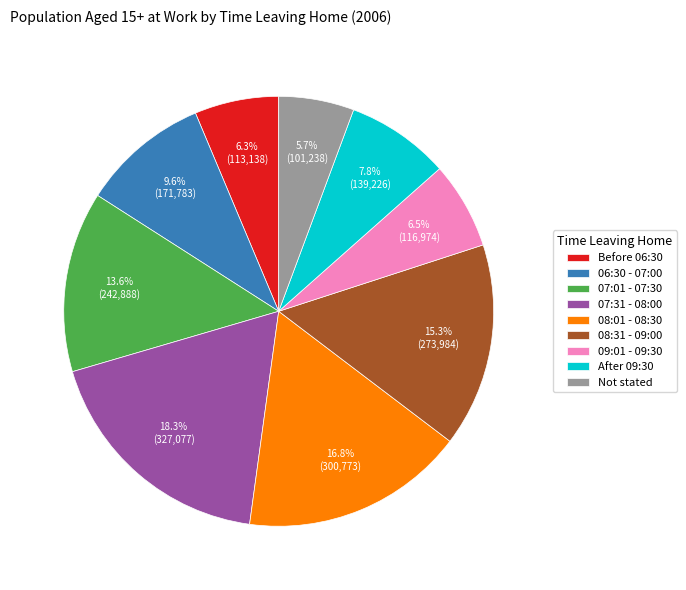

Count the number of slices in the pie.

9